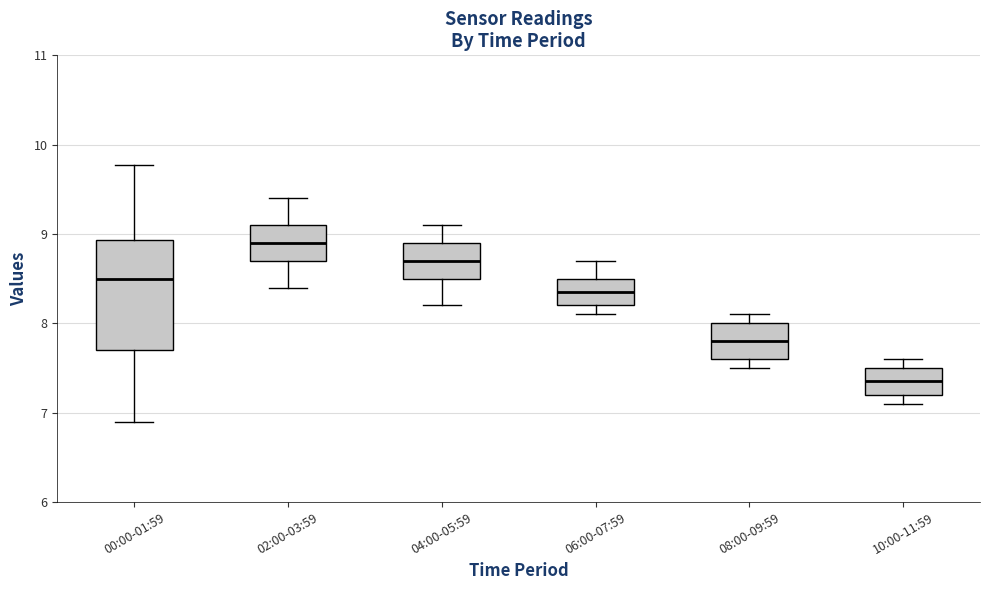

Which box is the tallest, from its lower edge to its upper edge?

00:00-01:59